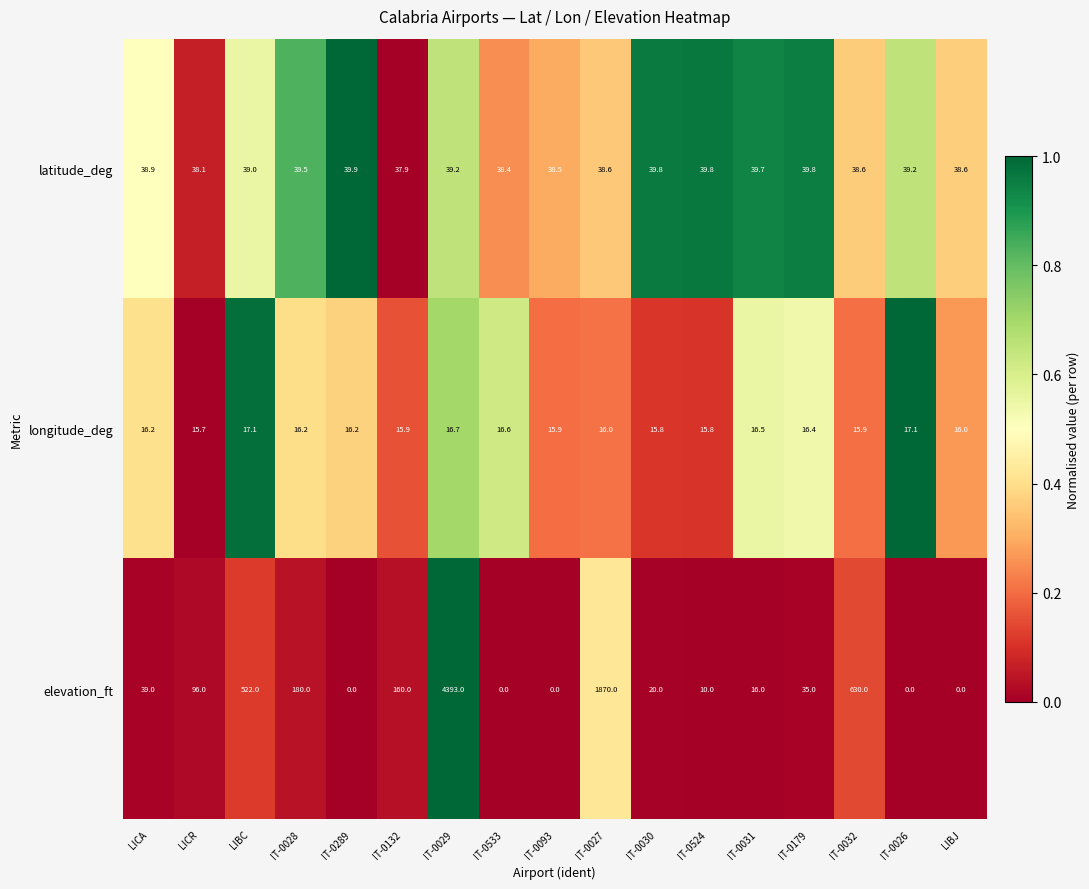

What is the difference between the latitude_deg values at IT-0027 and IT-0524?

1.2